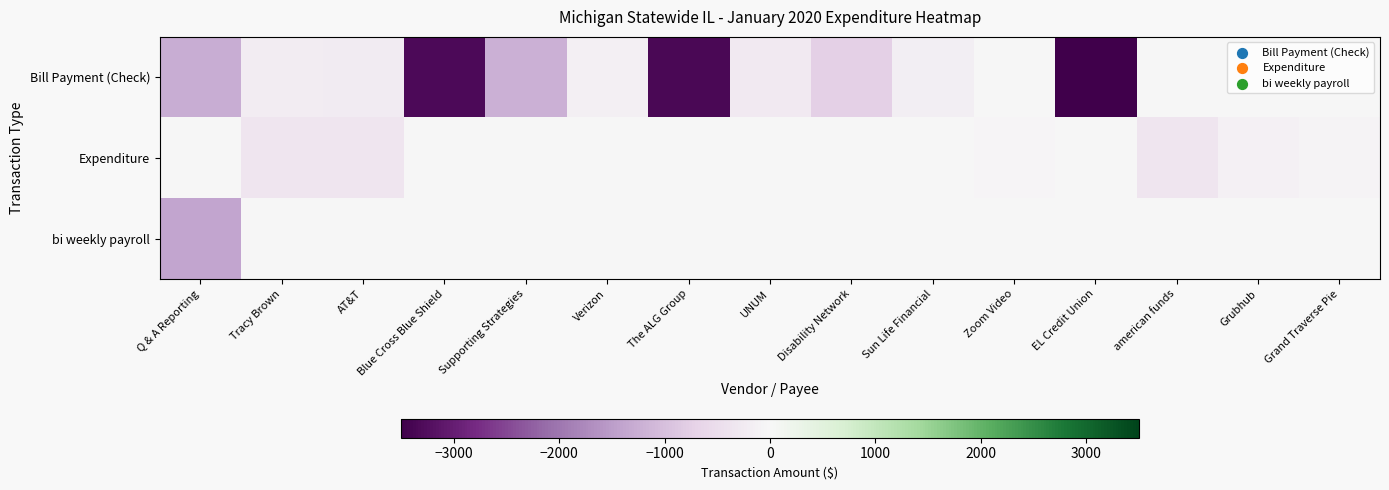

What is the smallest value displayed?

-3500.0